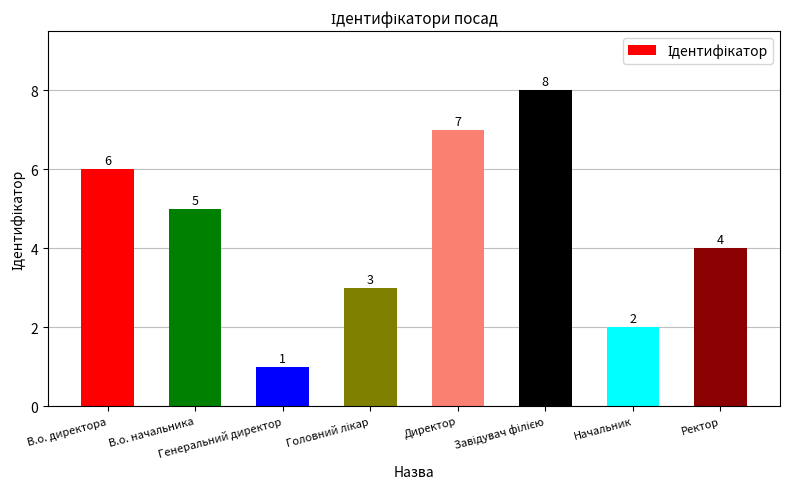

What is the greatest value displayed?

8